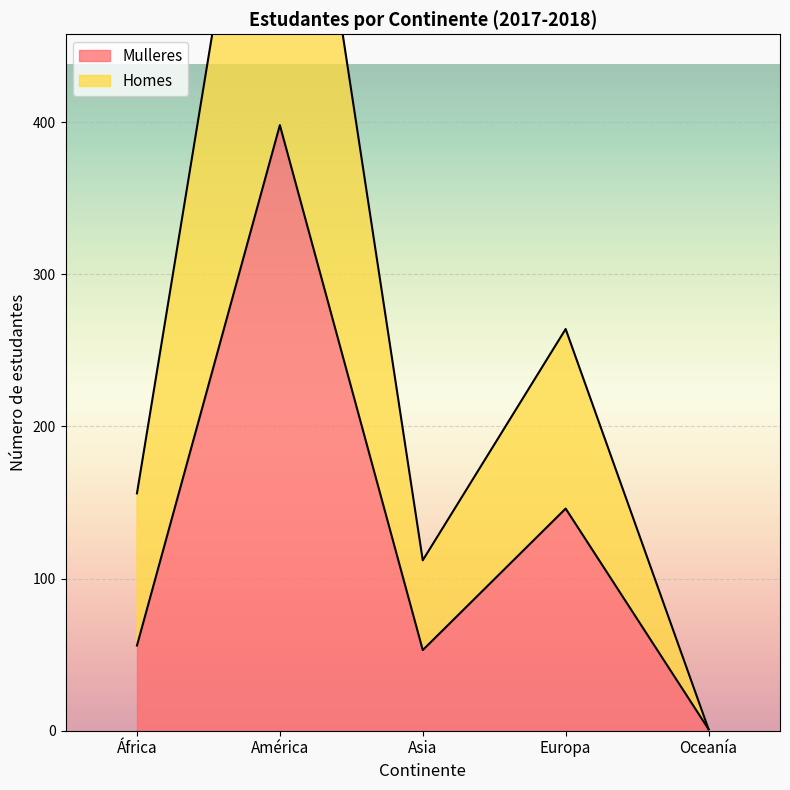

At how many categories does at least one series exceed 234?

2